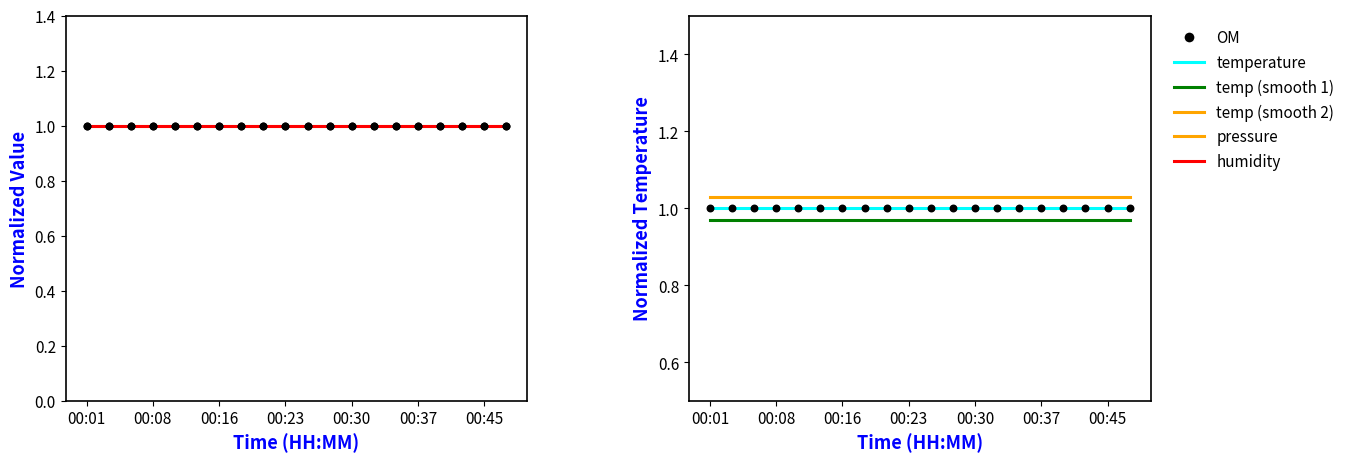

Which series reaches the minimum Y coordinate?

temp (smooth 1)